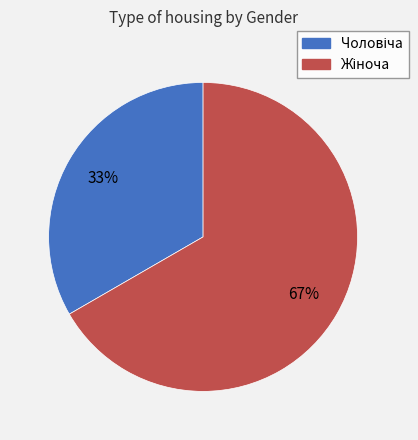

Is there any slice that represents more than half of the pie?

Yes